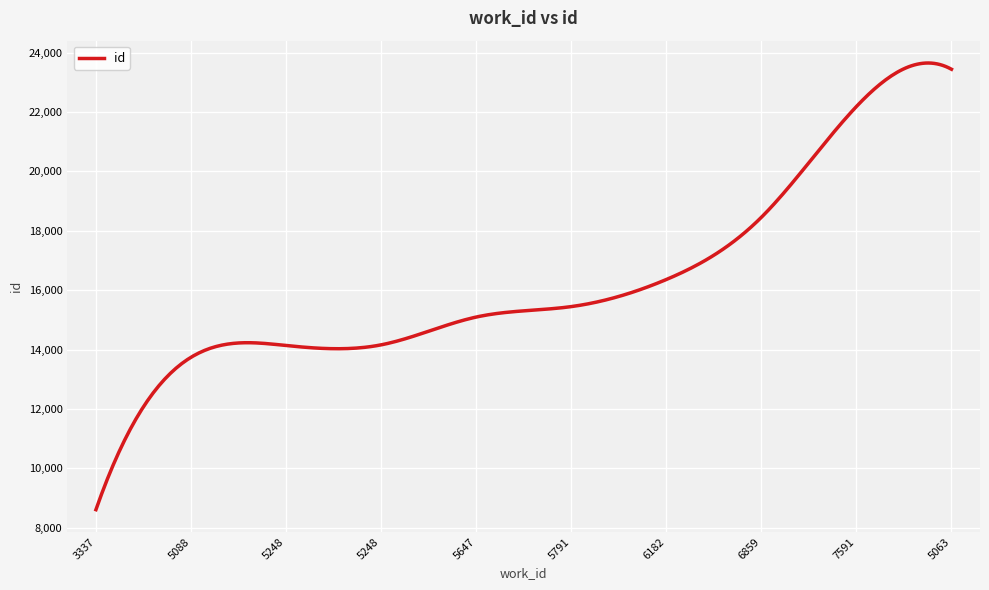

What is the difference between the maximum and minimum values?

15042.9